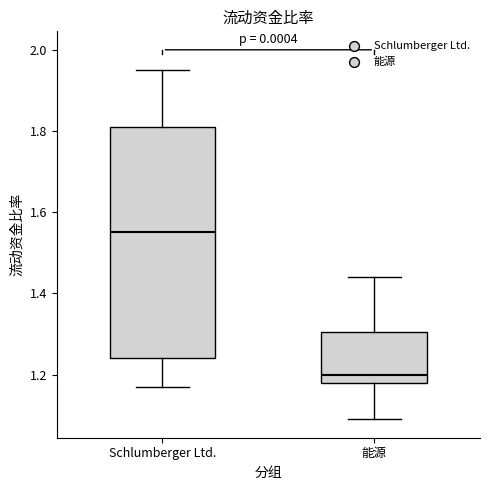

Which box's median line is the highest?

Schlumberger Ltd.